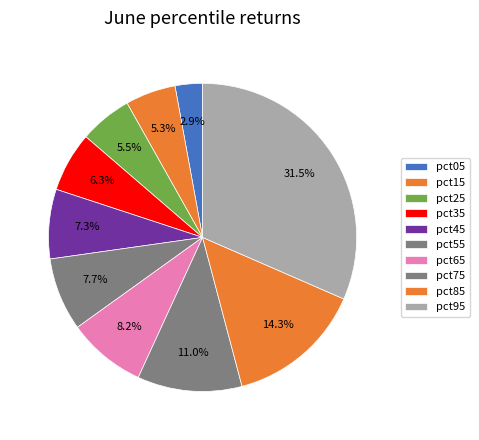

Rank the categories by value from lowest to highest.

pct05, pct15, pct25, pct35, pct45, pct55, pct65, pct75, pct85, pct95